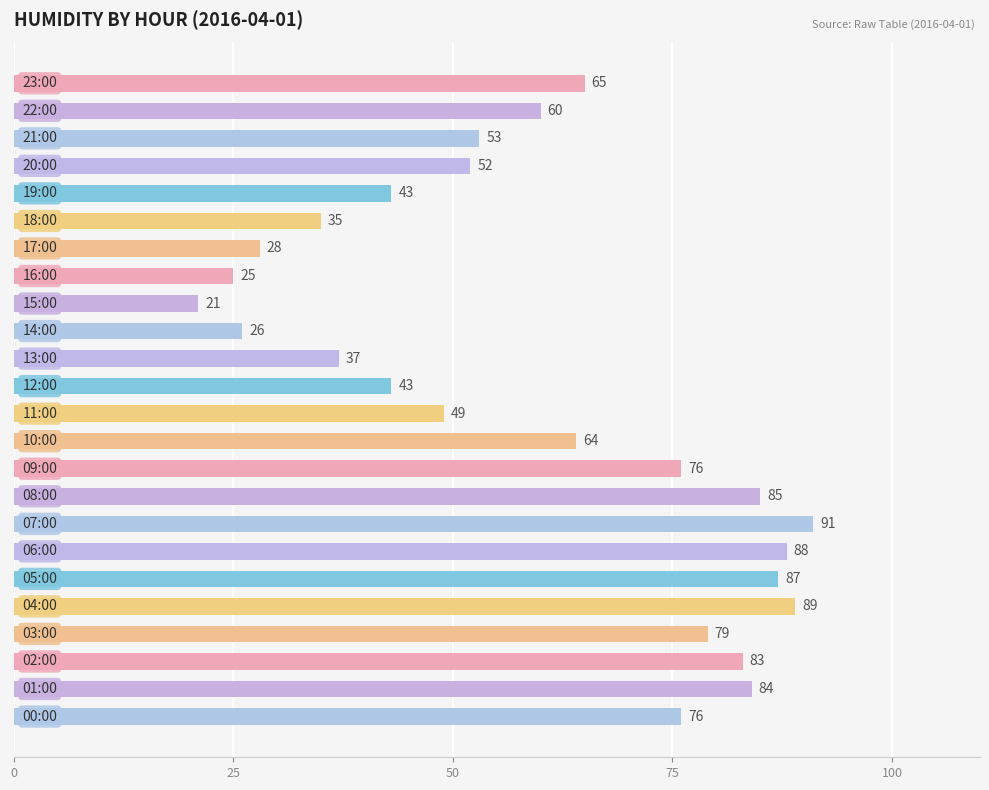

How many categories are shown in the chart?

24